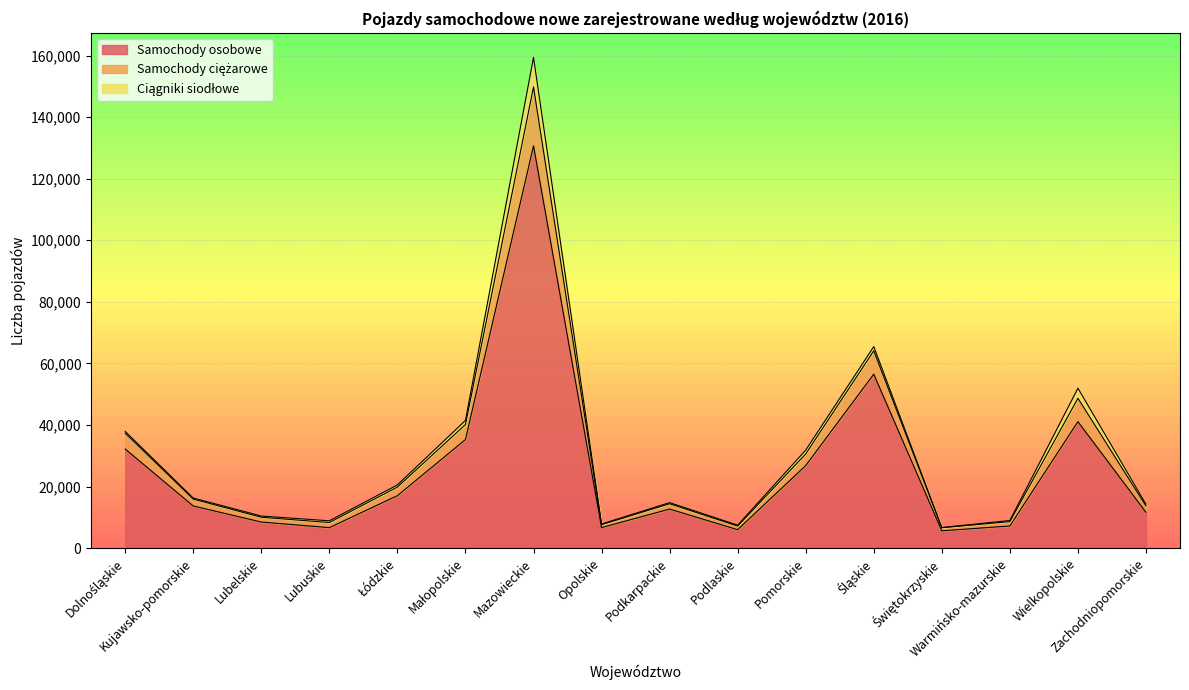

True or false: Samochody ciężarowe and Samochody osobowe cross at least once.

False